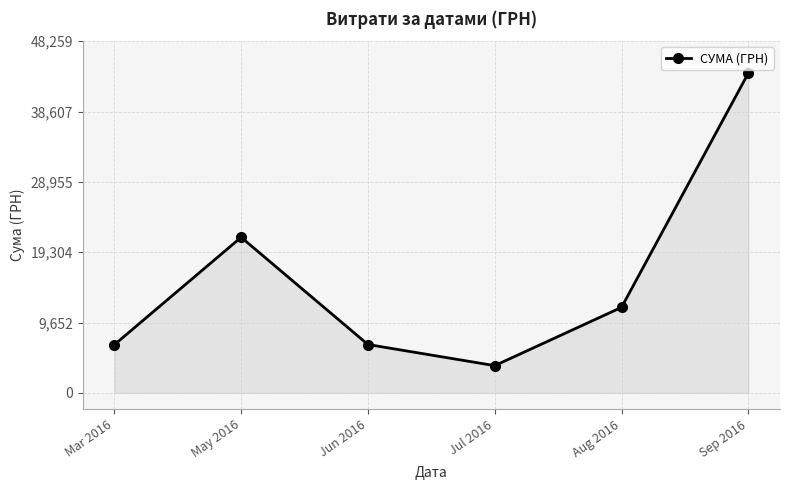

Where is the first local minimum?

Jul 2016